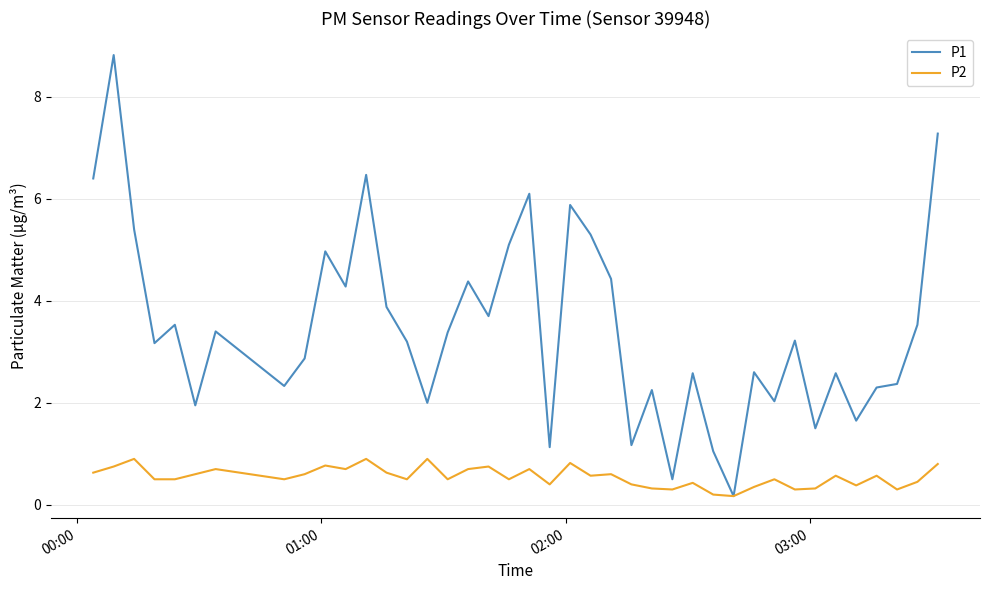

Which series has the largest range (max minus min)?

P1